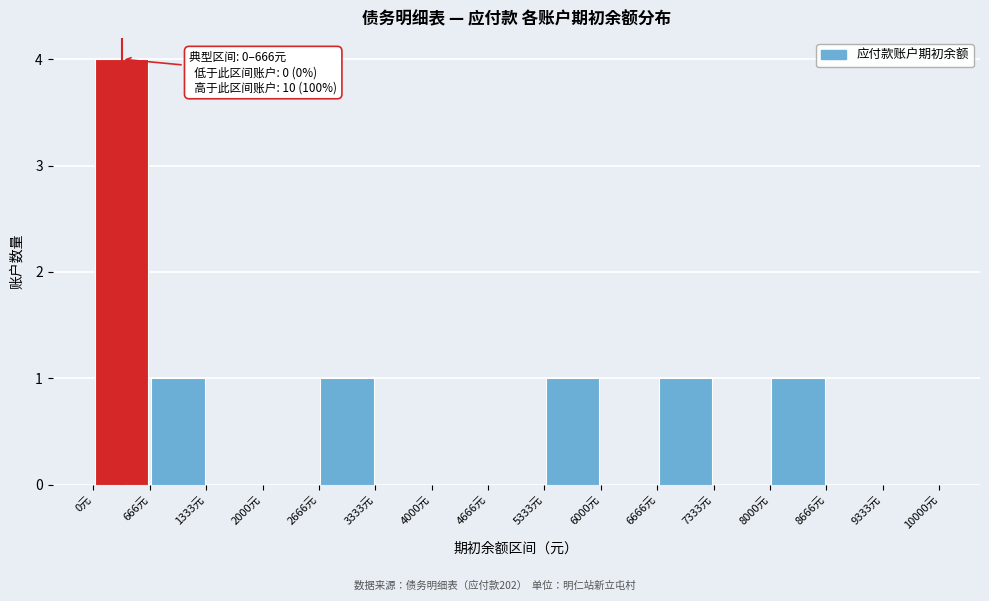

Which range on the x-axis has the tallest bar?

0 to 700